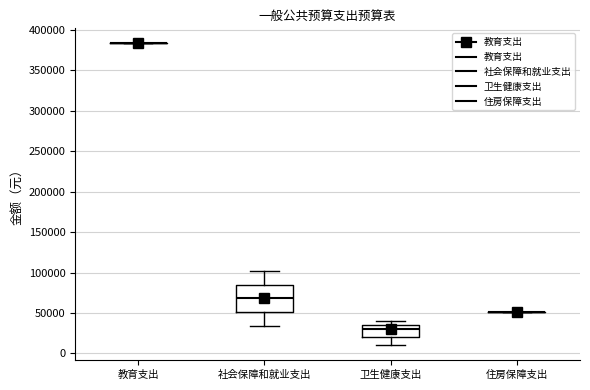

Reading left to right, transcribe this box plot: for each box, give where its median line is, the range the box spans, and where its two whiskers end, as read against the y-axis. The values are not printed on the chart, so give them approximately, as read against the axis.

教育支出: box collapsed to a line at 385000, whiskers 385000 to 385000
社会保障和就业支出: median 70000, box 50000 to 85000, whiskers 35000 to 100000
卫生健康支出: median 30000, box 20000 to 35000, whiskers 10000 to 40000
住房保障支出: box collapsed to a line at 50000, whiskers 50000 to 50000